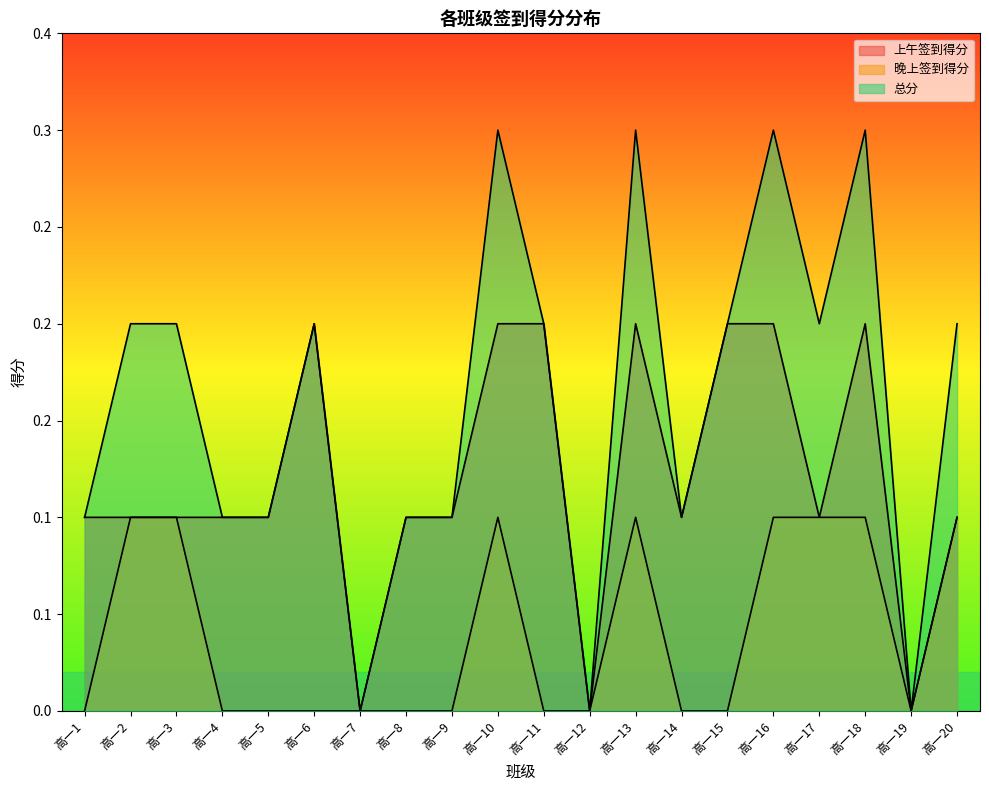

Reading left to right, what are all the values shown in this chart?

上午签到得分: 高一1=0.1	高一2=0.1	高一3=0.1	高一4=0.1	高一5=0.1	高一6=0.2	高一7=0.0	高一8=0.1	高一9=0.1	高一10=0.2	高一11=0.2	高一12=0.0	高一13=0.2	高一14=0.1	高一15=0.2	高一16=0.2	高一17=0.1	高一18=0.2	高一19=0.0	高一20=0.1
晚上签到得分: 高一1=0.0	高一2=0.1	高一3=0.1	高一4=0.0	高一5=0.0	高一6=0.0	高一7=0.0	高一8=0.0	高一9=0.0	高一10=0.1	高一11=0.0	高一12=0.0	高一13=0.1	高一14=0.0	高一15=0.0	高一16=0.1	高一17=0.1	高一18=0.1	高一19=0.0	高一20=0.1
总分: 高一1=0.1	高一2=0.2	高一3=0.2	高一4=0.1	高一5=0.1	高一6=0.2	高一7=0.0	高一8=0.1	高一9=0.1	高一10=0.3	高一11=0.2	高一12=0.0	高一13=0.3	高一14=0.1	高一15=0.2	高一16=0.3	高一17=0.2	高一18=0.3	高一19=0.0	高一20=0.2